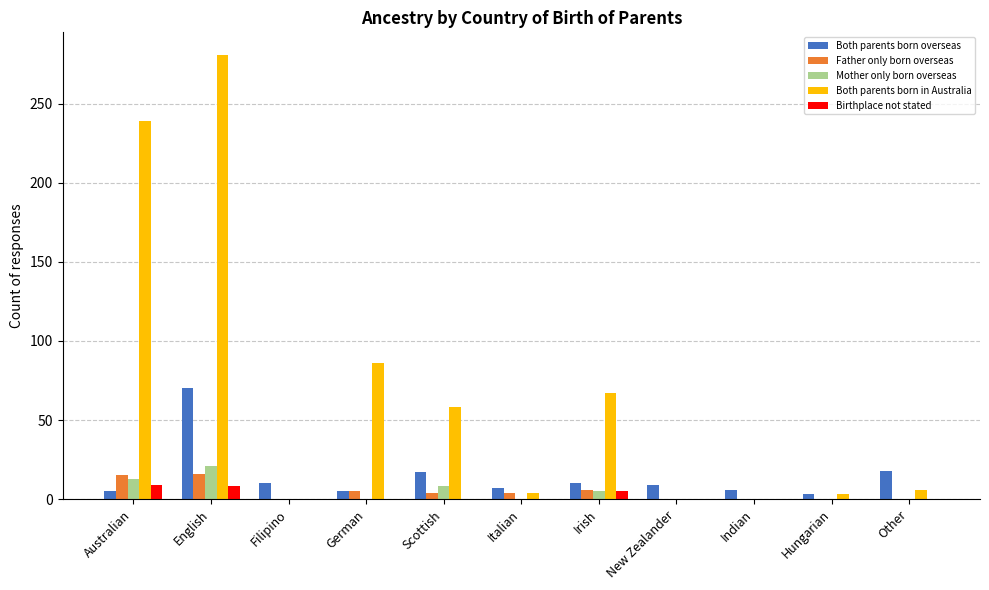

True or false: Birthplace not stated has a value of 8 at English.

True